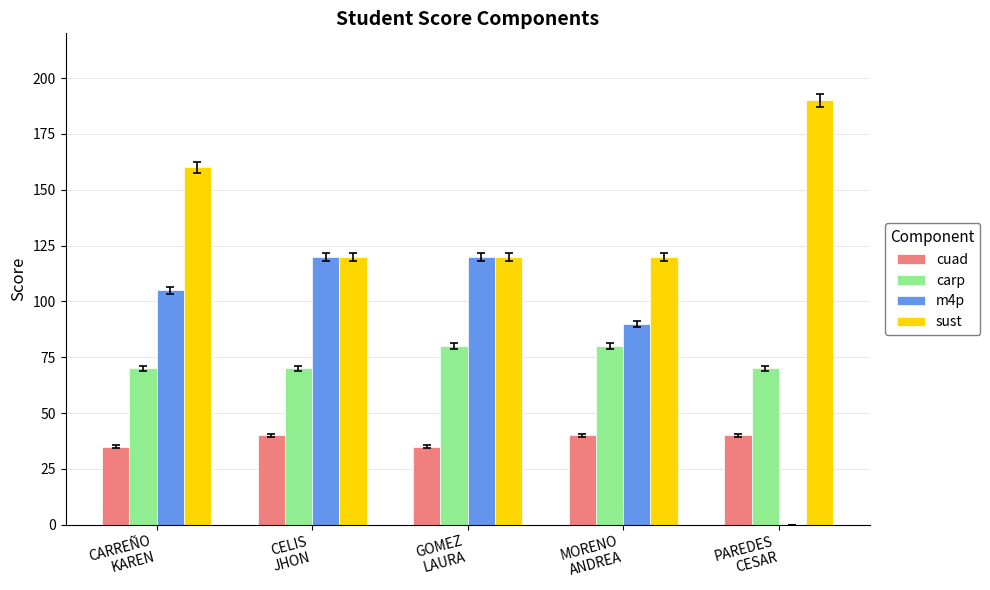

Reading right to left, what are all the values shown in this chart?

cuad: PAREDES
CESAR=40	MORENO
ANDREA=40	GOMEZ
LAURA=35	CELIS
JHON=40	CARREÑO
KAREN=35
carp: PAREDES
CESAR=70	MORENO
ANDREA=80	GOMEZ
LAURA=80	CELIS
JHON=70	CARREÑO
KAREN=70
m4p: PAREDES
CESAR=0	MORENO
ANDREA=90	GOMEZ
LAURA=120	CELIS
JHON=120	CARREÑO
KAREN=105
sust: PAREDES
CESAR=190	MORENO
ANDREA=120	GOMEZ
LAURA=120	CELIS
JHON=120	CARREÑO
KAREN=160